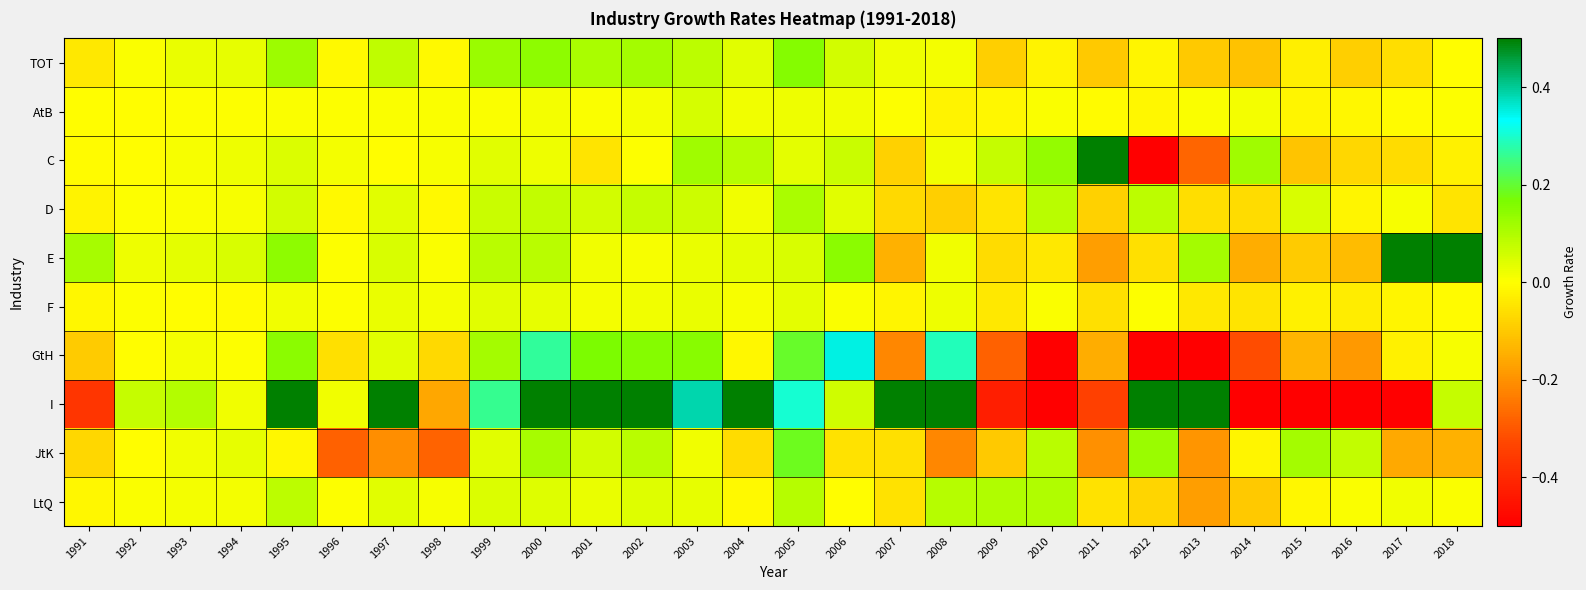

What is the minimum value shown in the chart?

-1.4